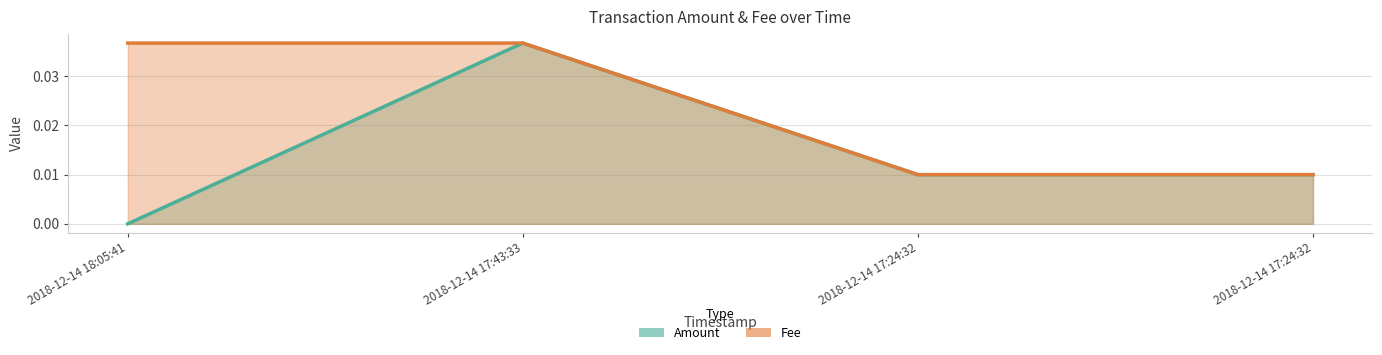

What is the label of the 2nd point from the left?

2018-12-14 17:43:33